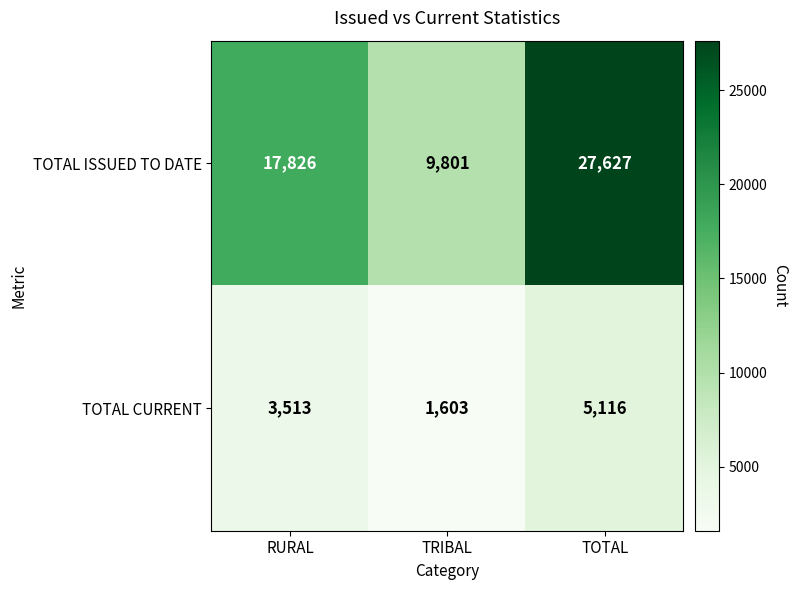

What is the difference between the maximum and minimum values in the TOTAL CURRENT series?

3513